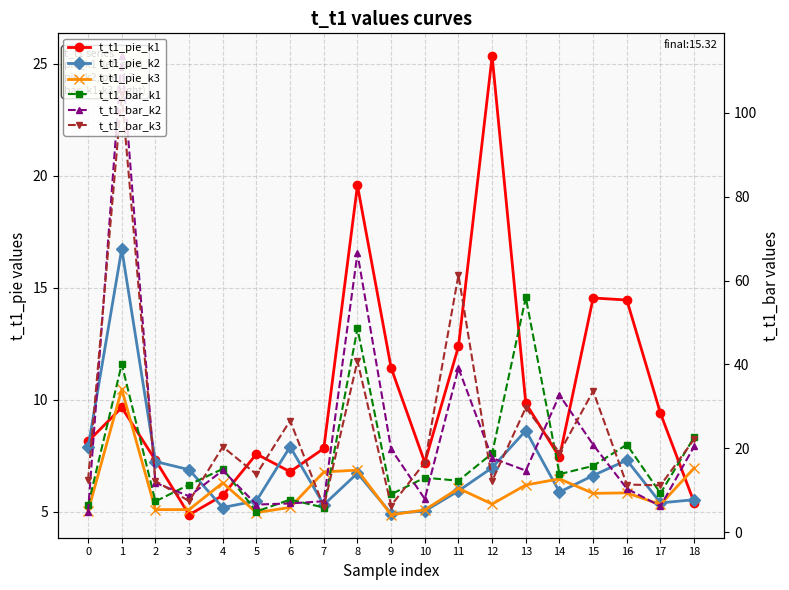

The t_t1_bar_k1 series shows 13.0 at 10. True or false?

True